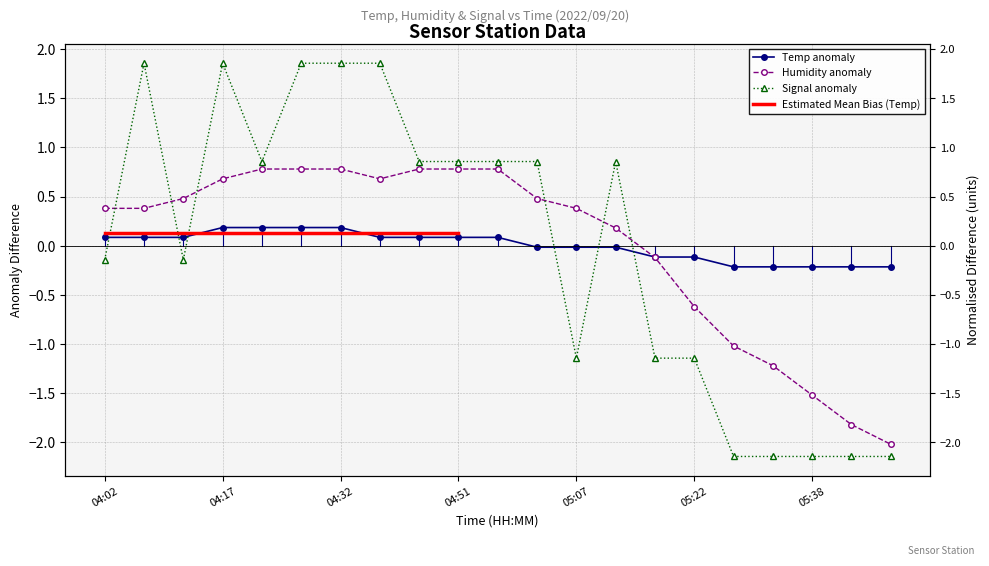

What position from the right is 04:07?

20